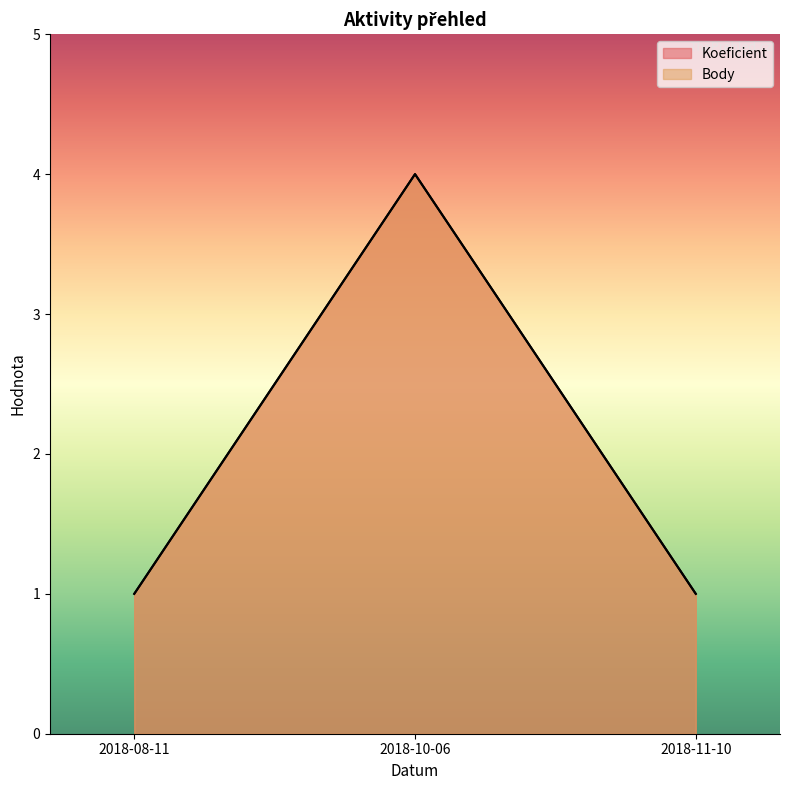

True or false: Koeficient has a value of 1 at 2018-08-11.

True